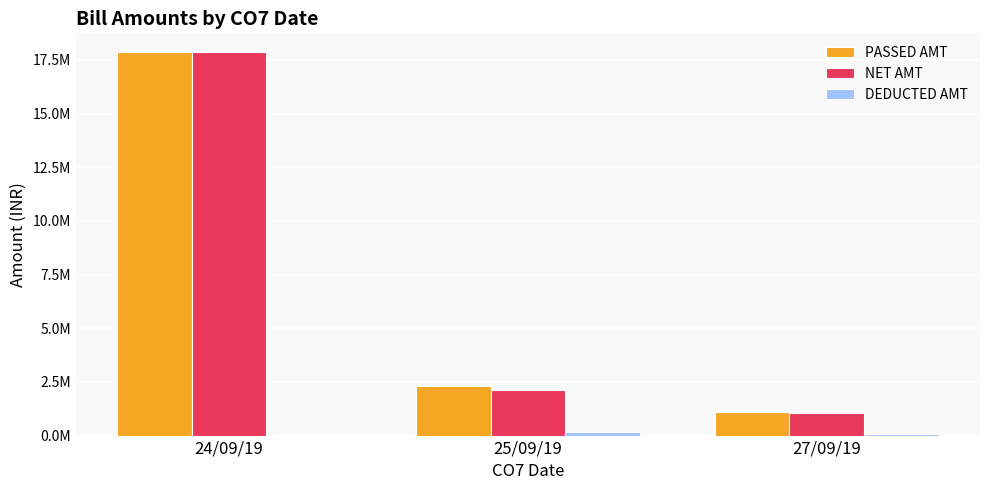

Count the DEDUCTED AMT values in the range 0 to 162892.

3